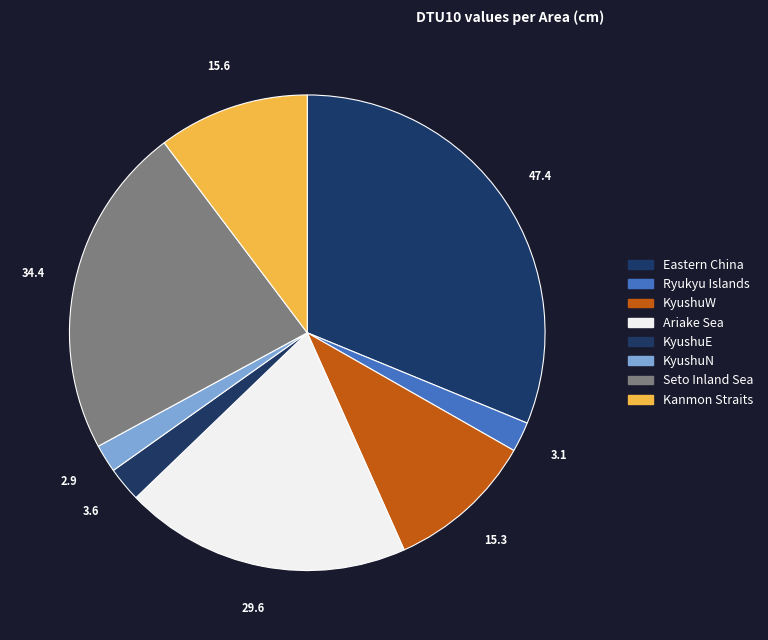

True or false: Ariake Sea accounts for 19% of the total.

True